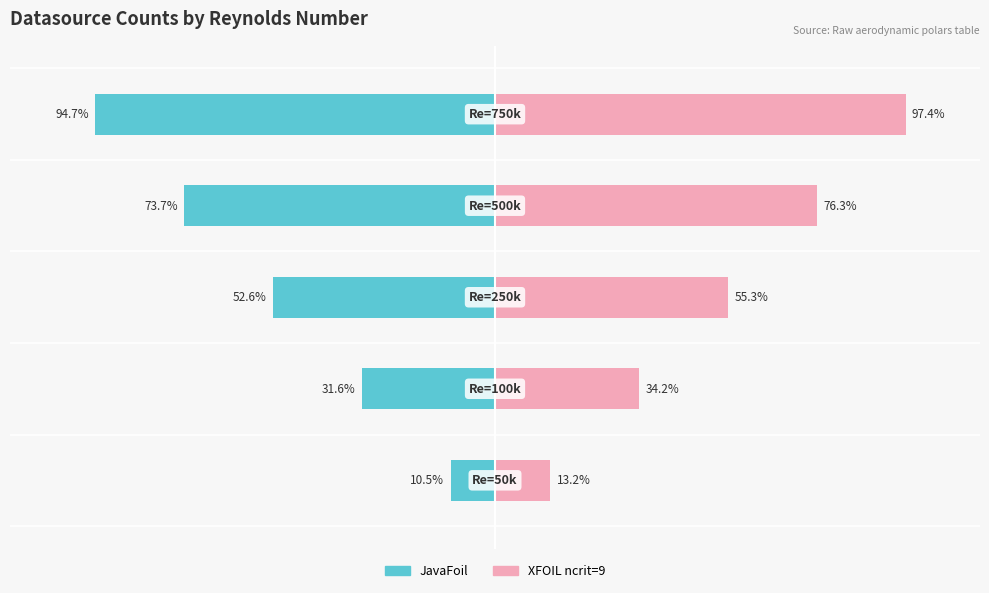

Reading left to right, transcribe all the data shown in this chart.

JavaFoil: −150=-10.5	−100=-31.6	−50=-52.6	0=-73.7	50=-94.7
XFOIL ncrit=9: −150=13.2	−100=34.2	−50=55.3	0=76.3	50=97.4